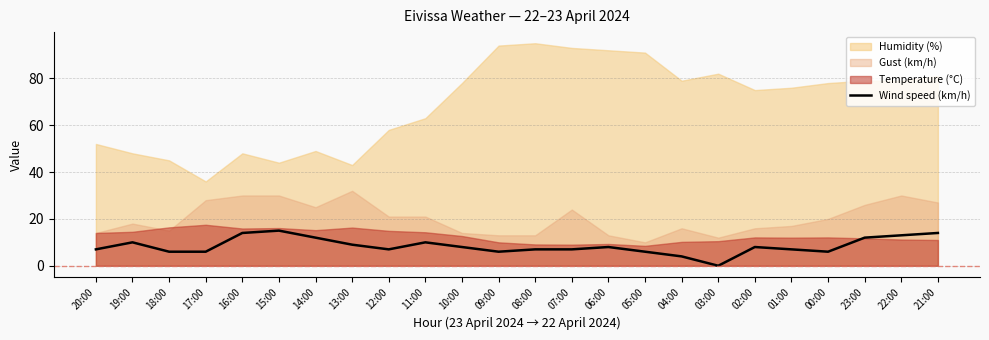

The chart shows a value of 10 at 11:00. True or false?

True